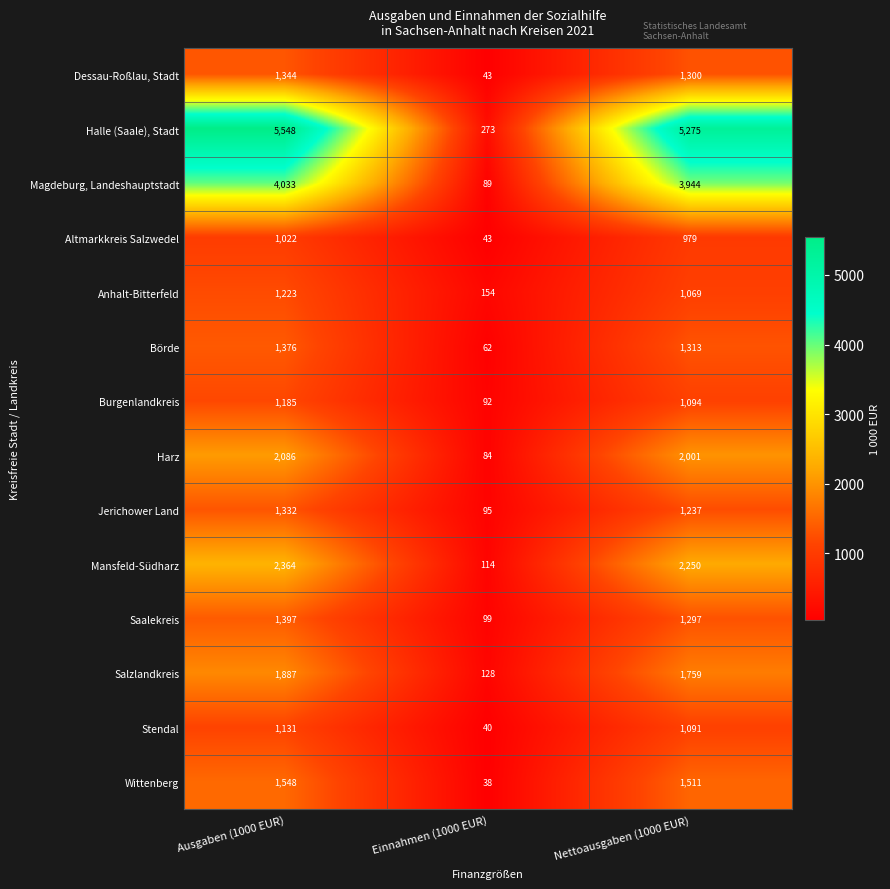

Is it true that Halle (Saale), Stadt equals 5548 at Ausgaben (1000 EUR)?

True